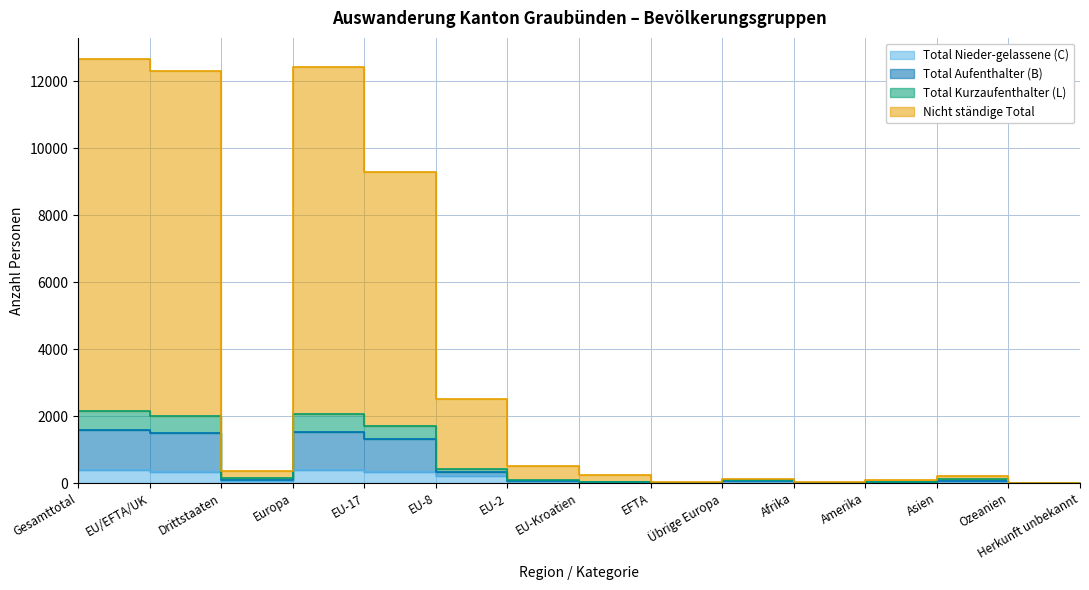

True or false: Total Aufenthalter (B) and Total Kurzaufenthalter (L) cross at least once.

False